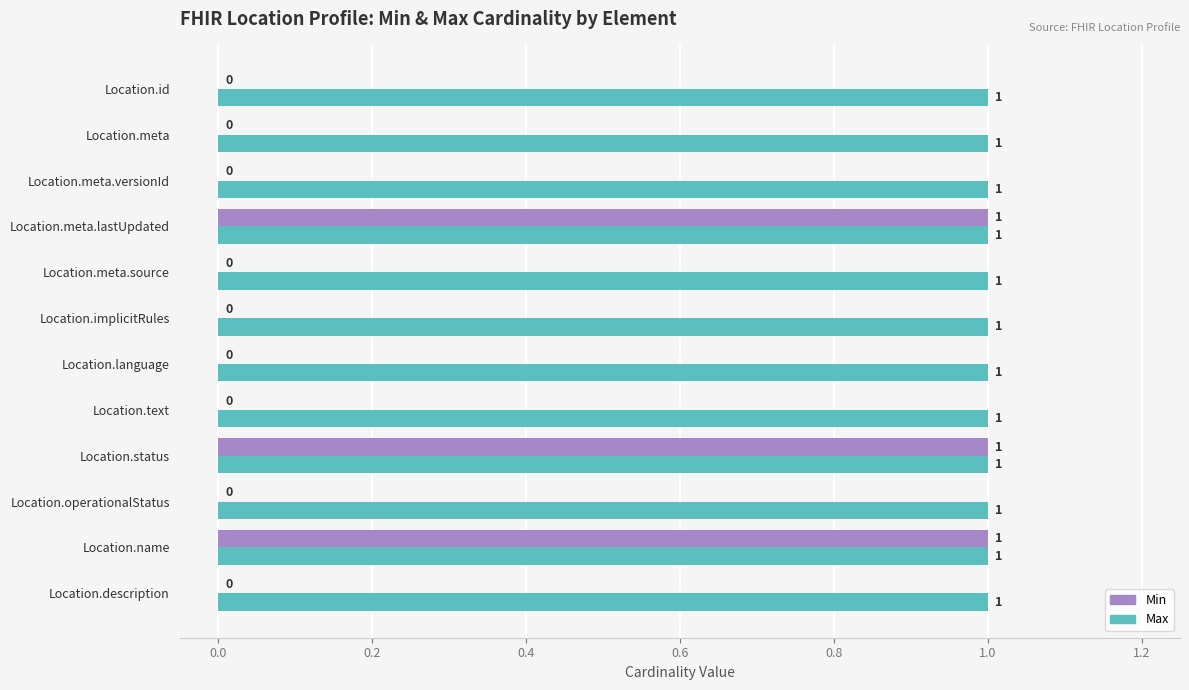

Between Location.meta and Location.name, which series saw the biggest shift?

Min